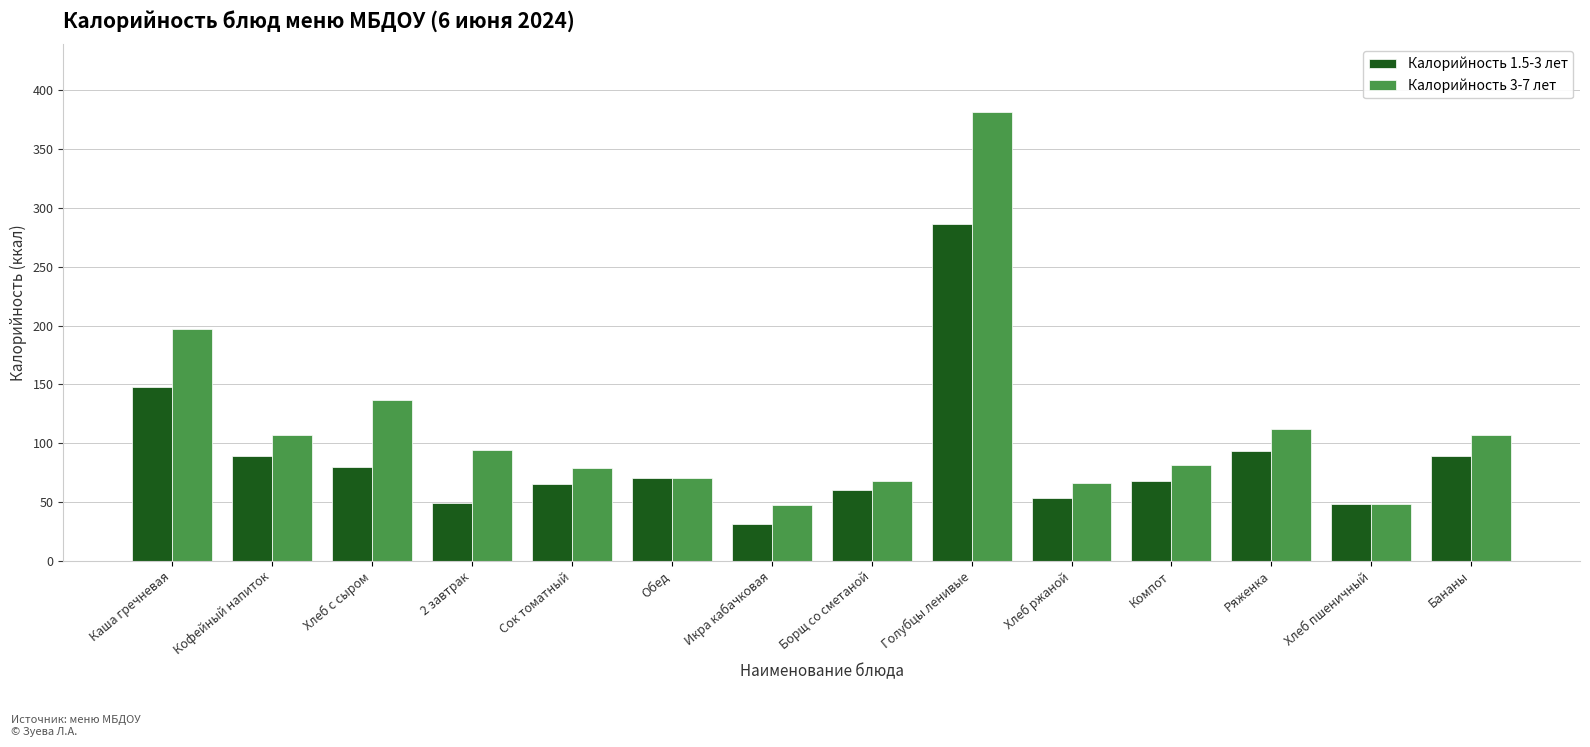

What is the label of the 11th bar from the left?

Компот